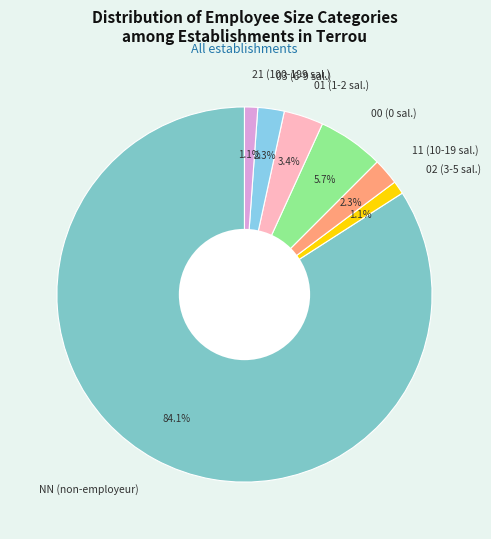

To the nearest percent, what is the difference between the largest and smallest slice percentages?

83%